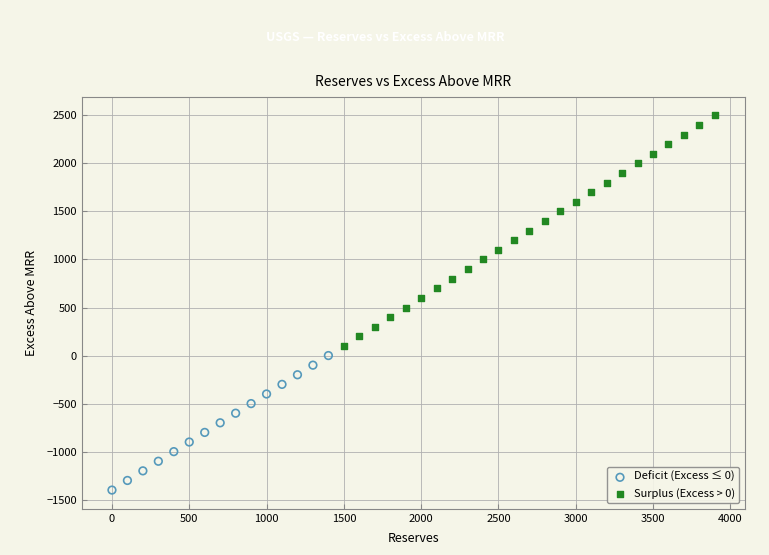

What are all the series names shown in the legend?

Deficit (Excess ≤ 0), Surplus (Excess > 0)